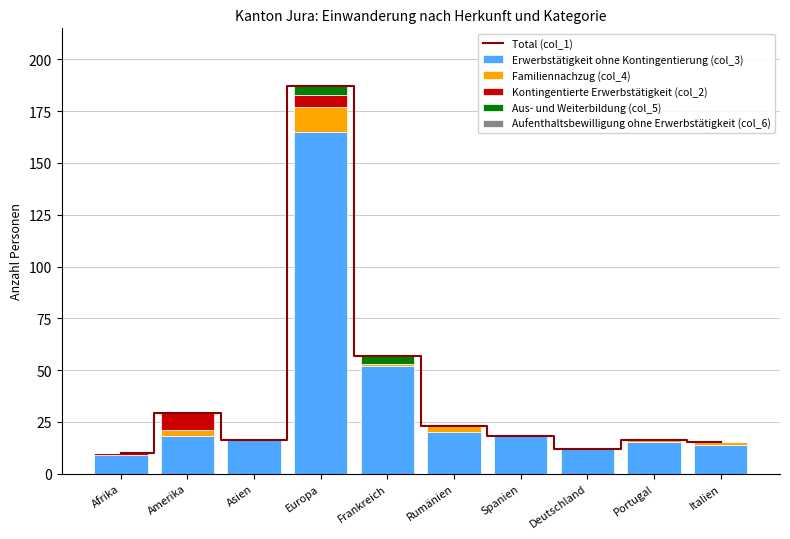

Where does the Familiennachzug (col_4) series first go above 1?

Amerika